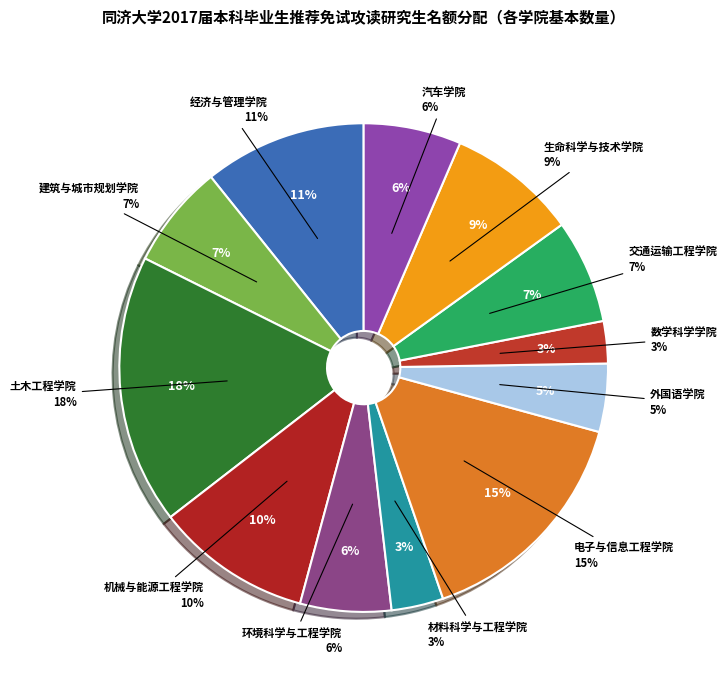

Does 外国语学院 represent more than half of the total?

No